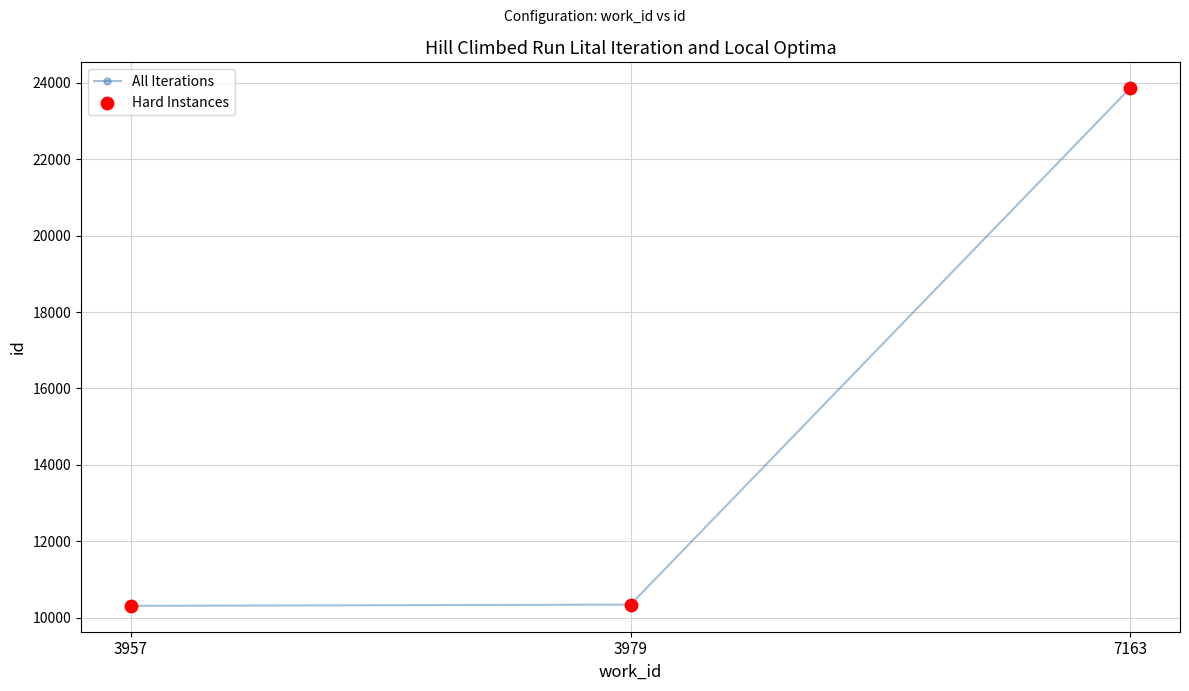

What is the ratio of the value at 7163 to the value at 3957?

2.3